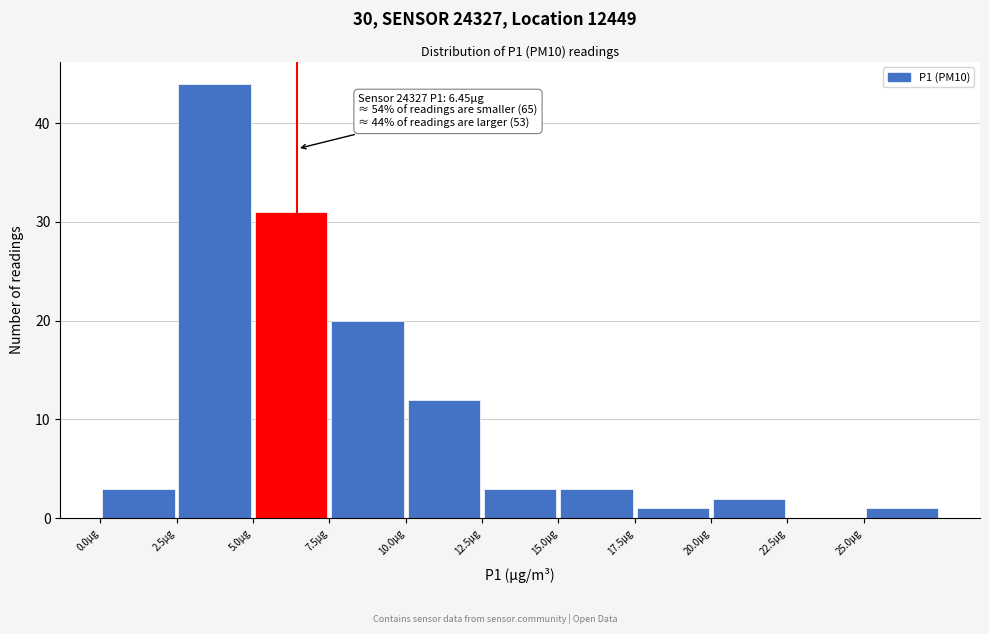

Over which range of the x-axis is the bar tallest?

2.5 to 5.0